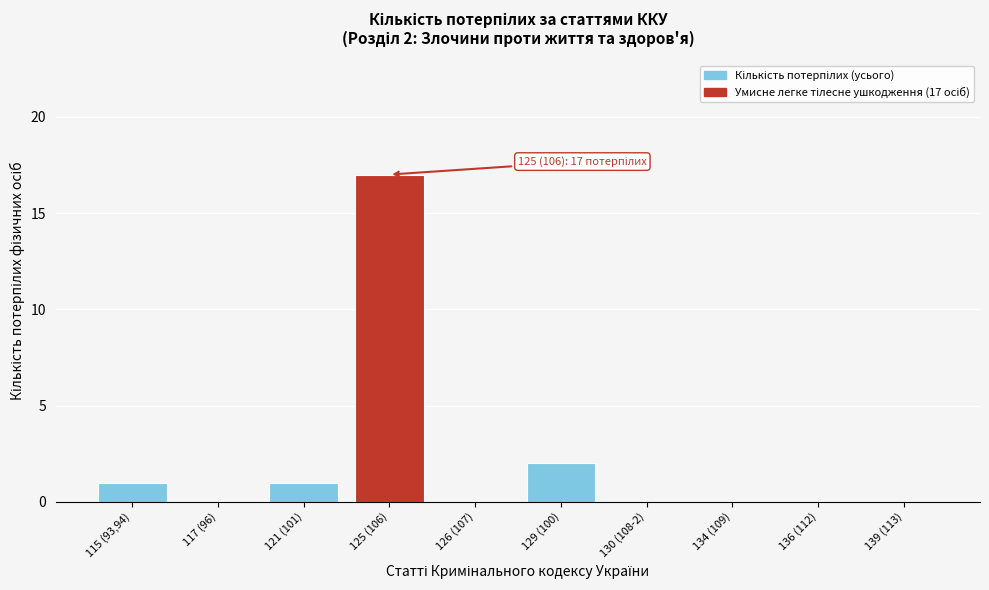

Reading left to right, transcribe all the data shown in this chart.

115 (93,94)=1	117 (96)=0	121 (101)=1	125 (106)=17	126 (107)=0	129 (100)=2	130 (108-2)=0	134 (109)=0	136 (112)=0	139 (113)=0